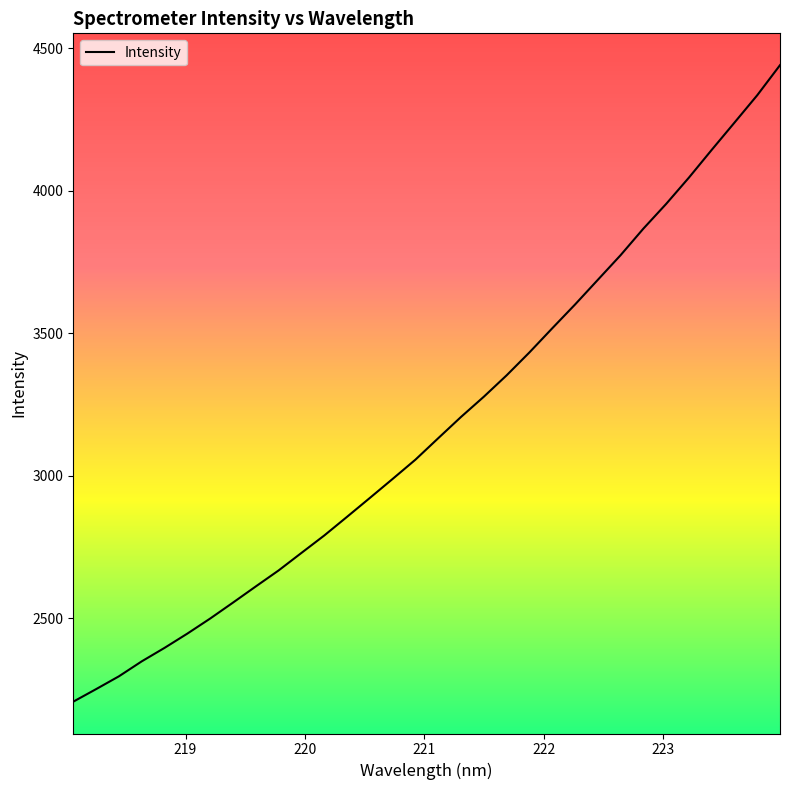

How many values exceed 3131?

16